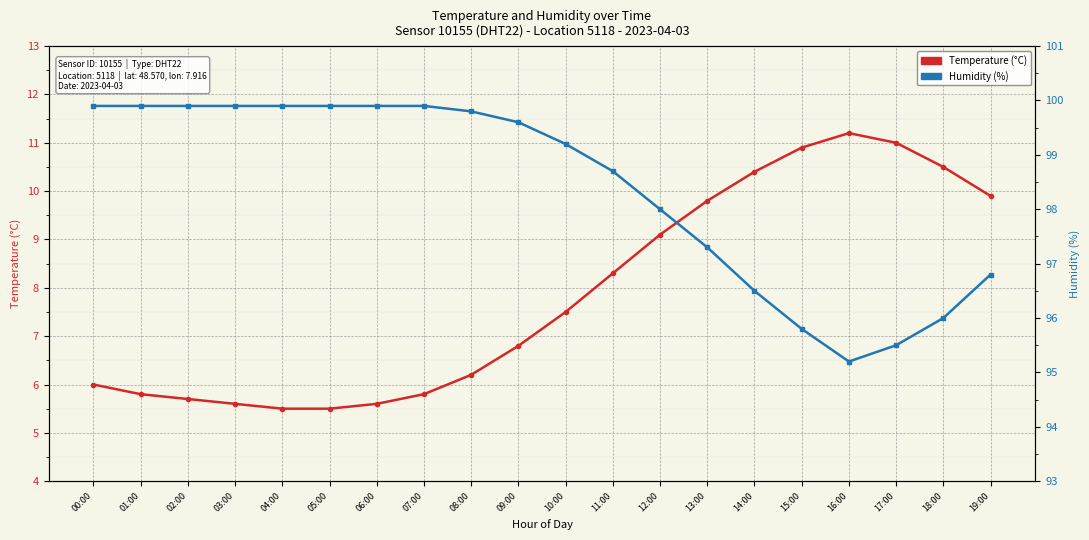

How many values in the Humidity (%) series exceed 99?

11